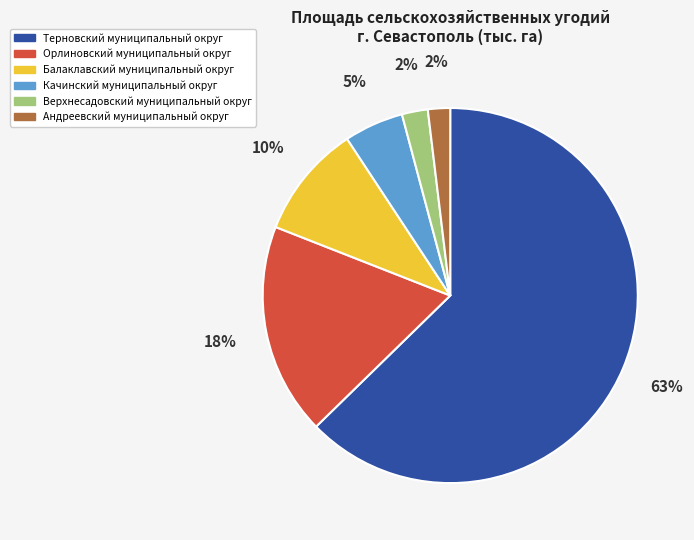

Between Верхнесадовский муниципальный округ and Качинский муниципальный округ, which is larger?

Качинский муниципальный округ